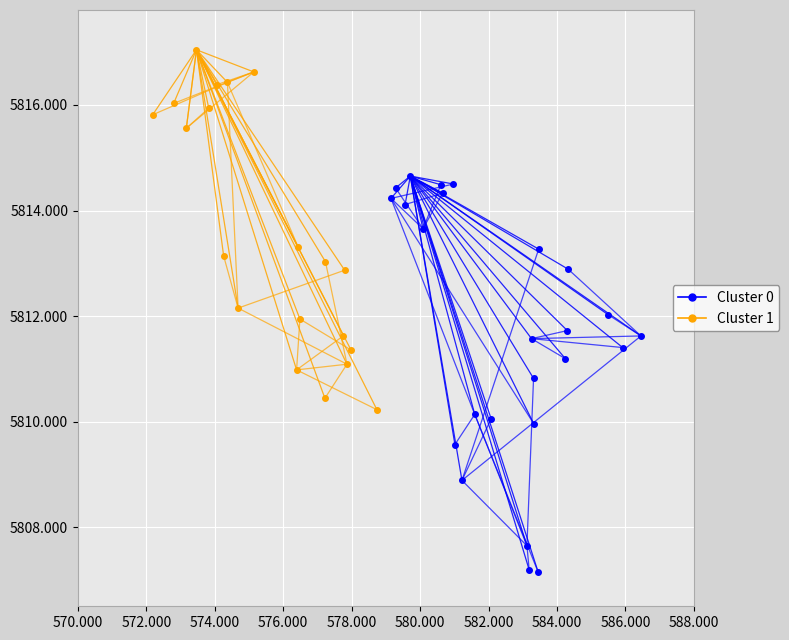

What is the maximum value shown in the chart?

5817.0